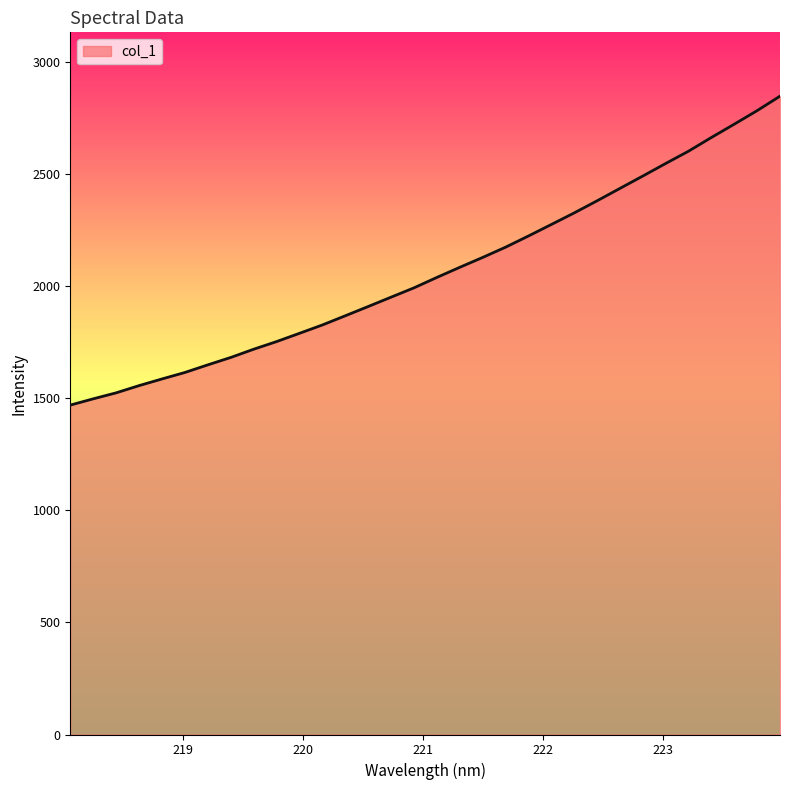

What is the smallest value displayed?

1468.5